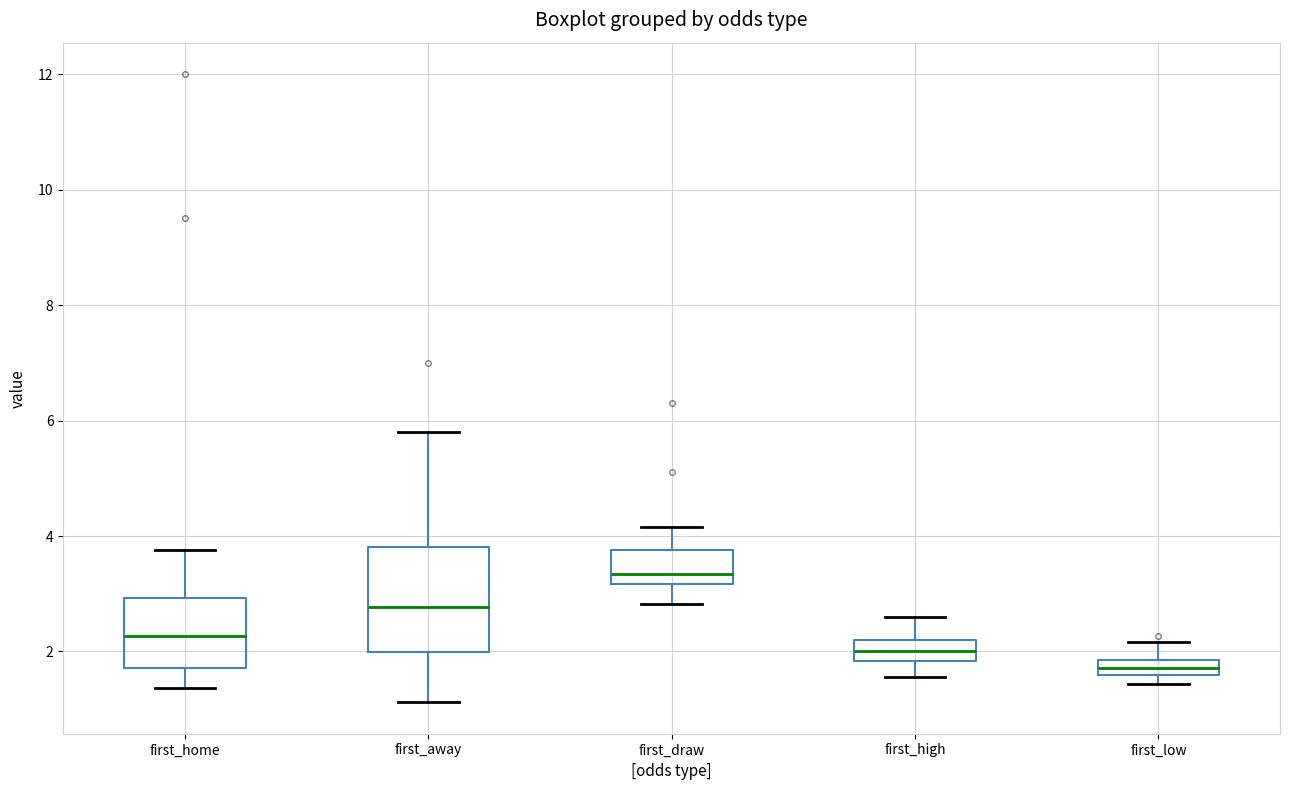

Where is the upper edge of the box for first_low on the y-axis? The values are not printed on the chart, so give them approximately, as read against the axis.

1.8